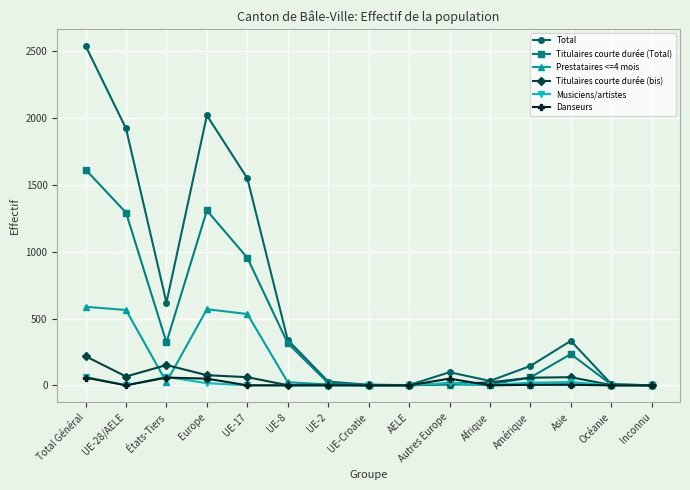

The Titulaires courte durée (bis) series shows 95 at Inconnu. True or false?

False